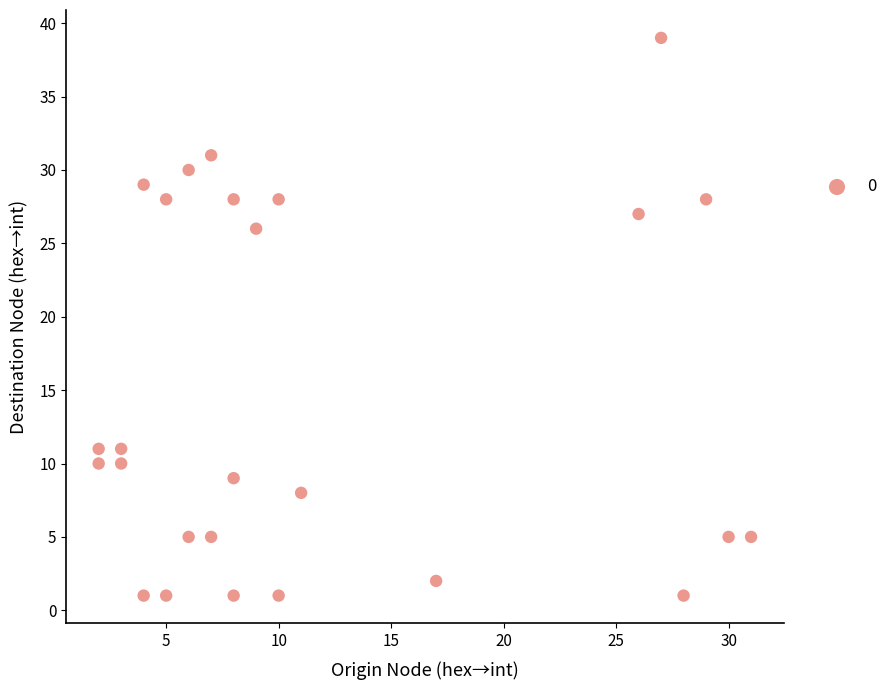

What is the range of X values (max minus min)?

29